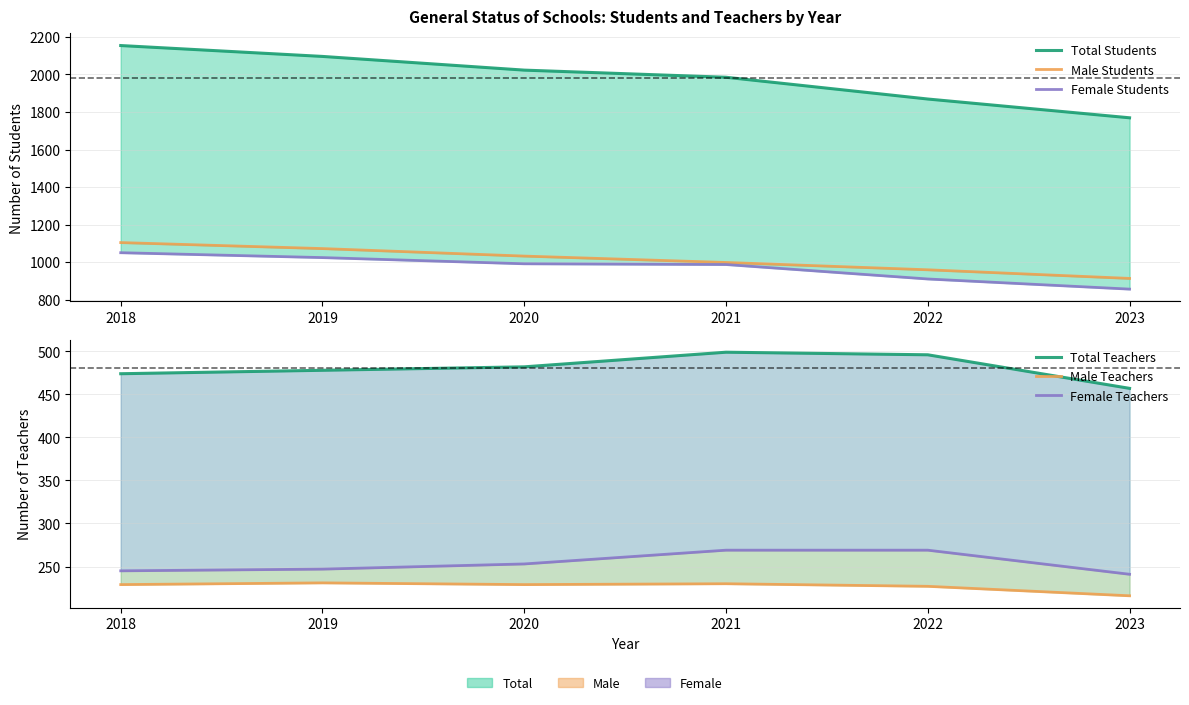

Is the value of Male Students at 2021 greater than the value of Total Teachers at 2018?

Yes